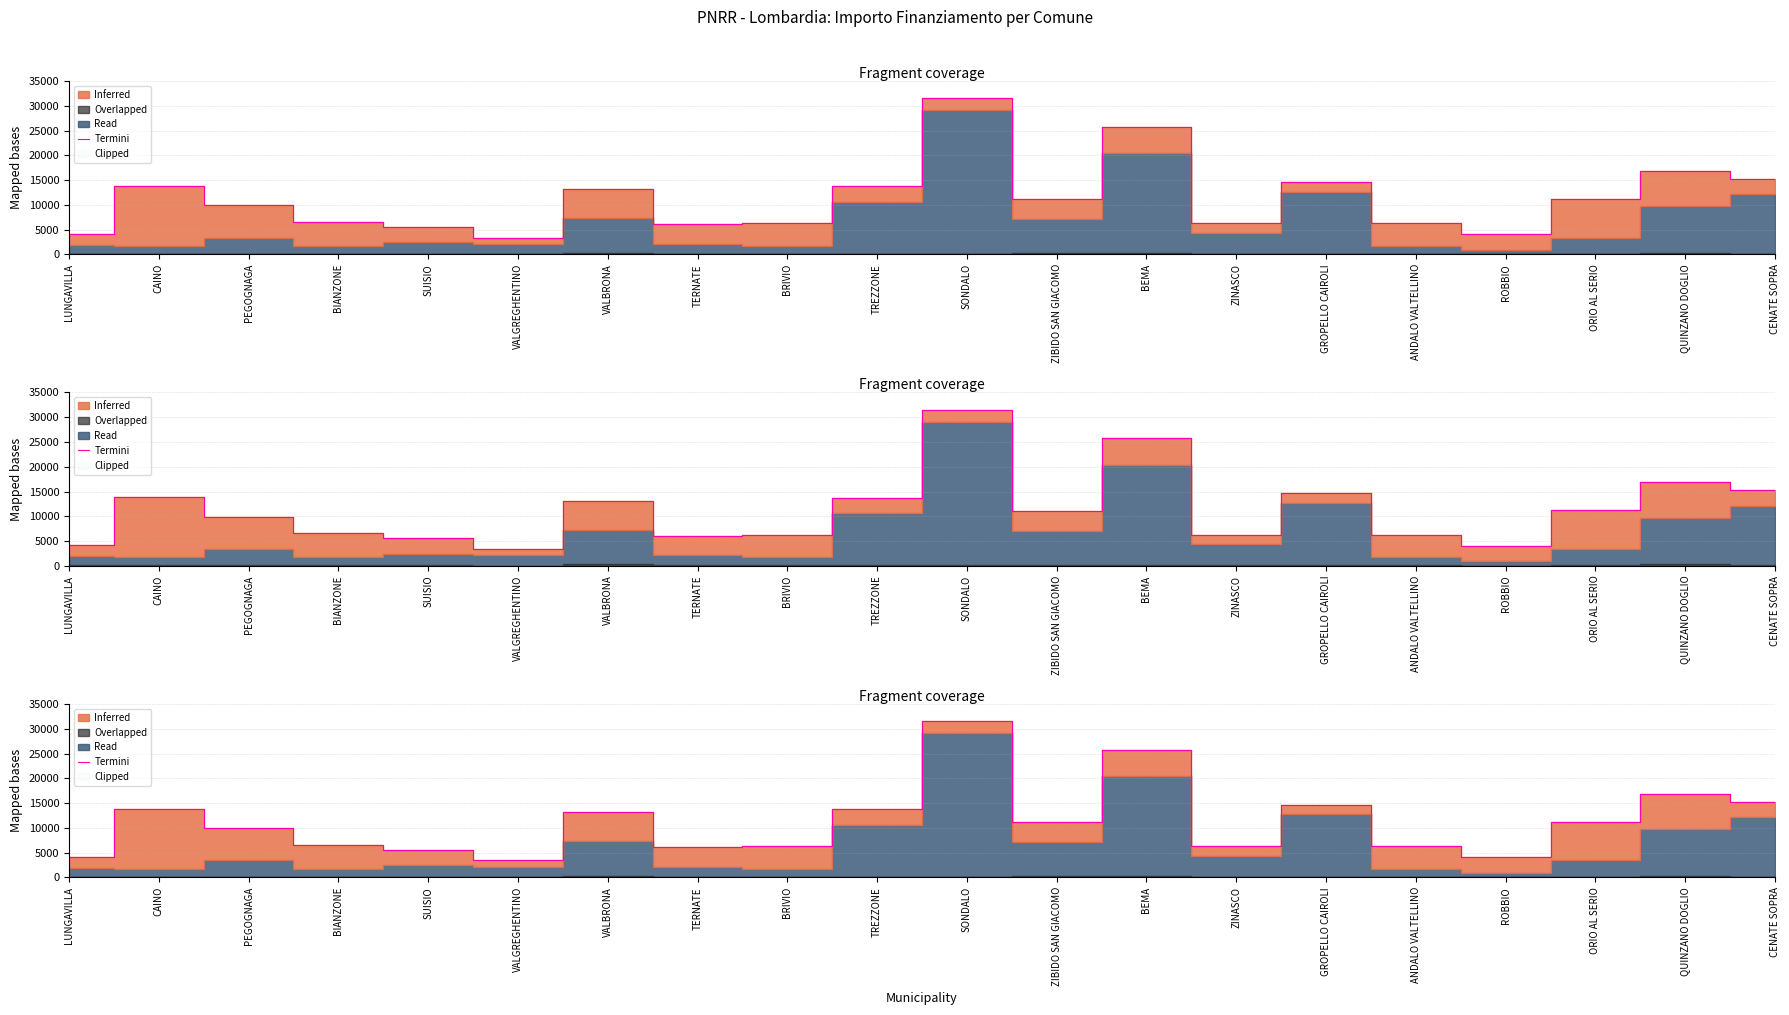

How many data points are above 11163?

9